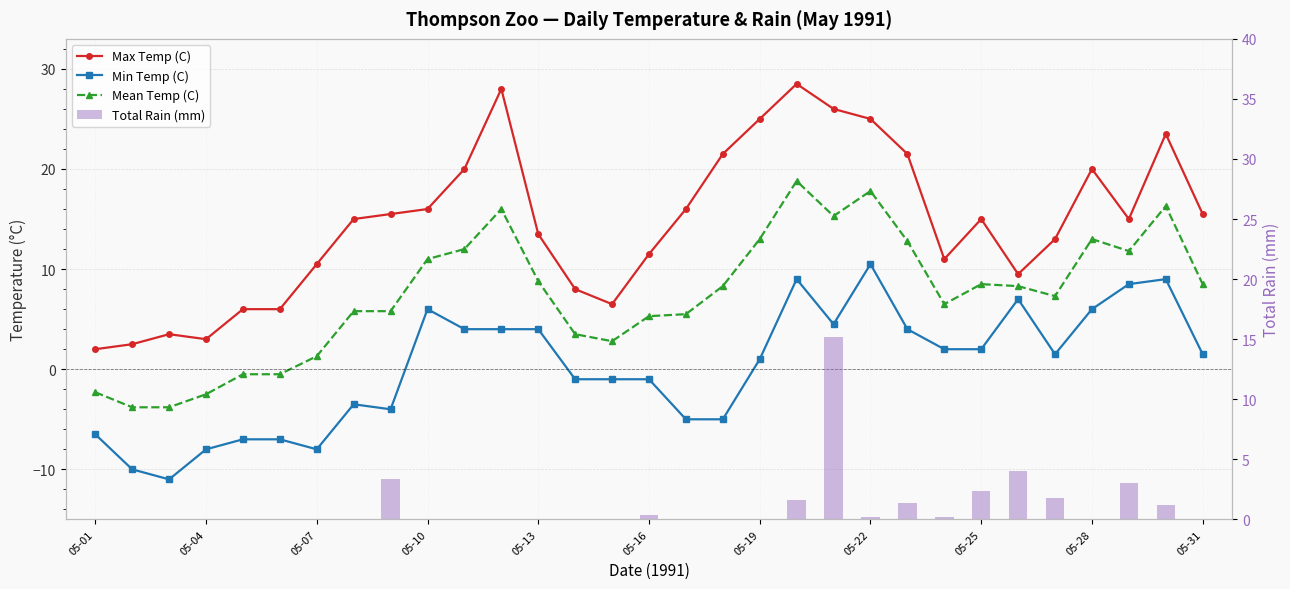

Between 11 and 23, which series saw the biggest shift?

Max Temp (C)